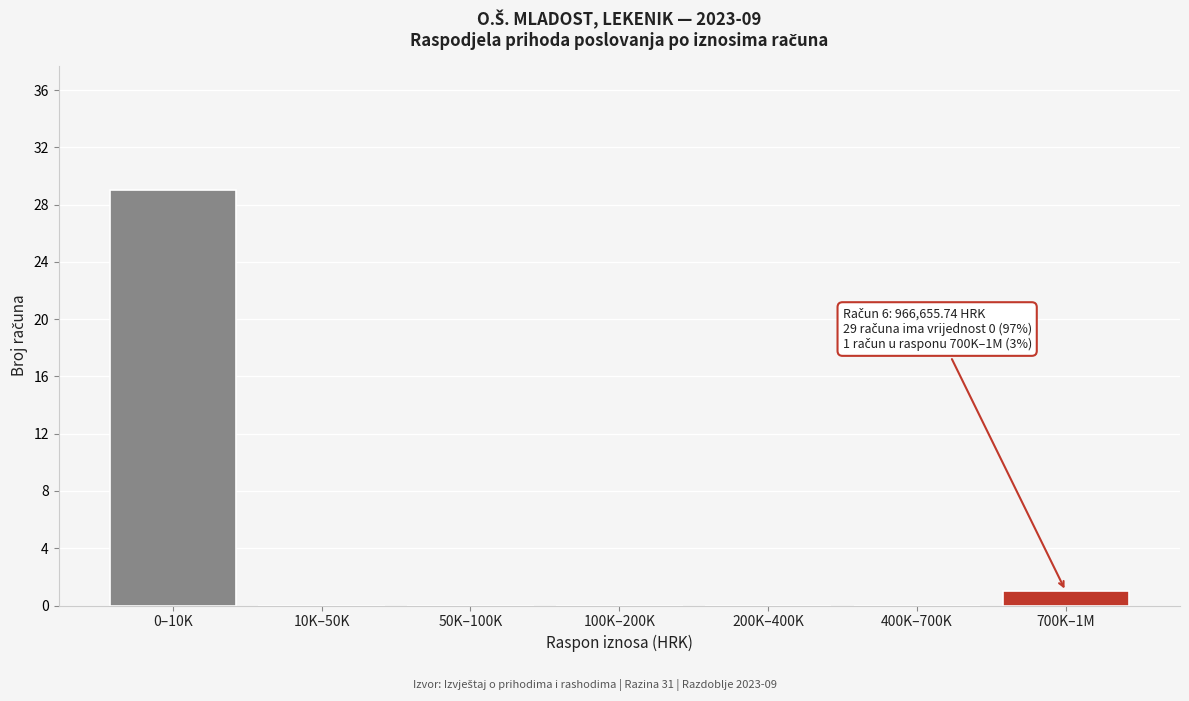

Reading left to right, what are all the values shown in this chart?

0–10K=29	10K–50K=0	50K–100K=0	100K–200K=0	200K–400K=0	400K–700K=0	700K–1M=1